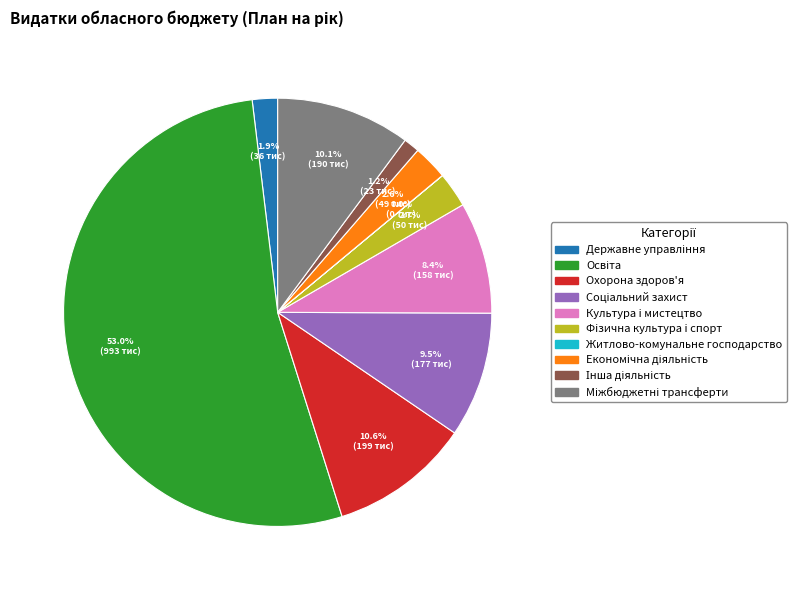

Is there any slice that represents more than half of the pie?

Yes